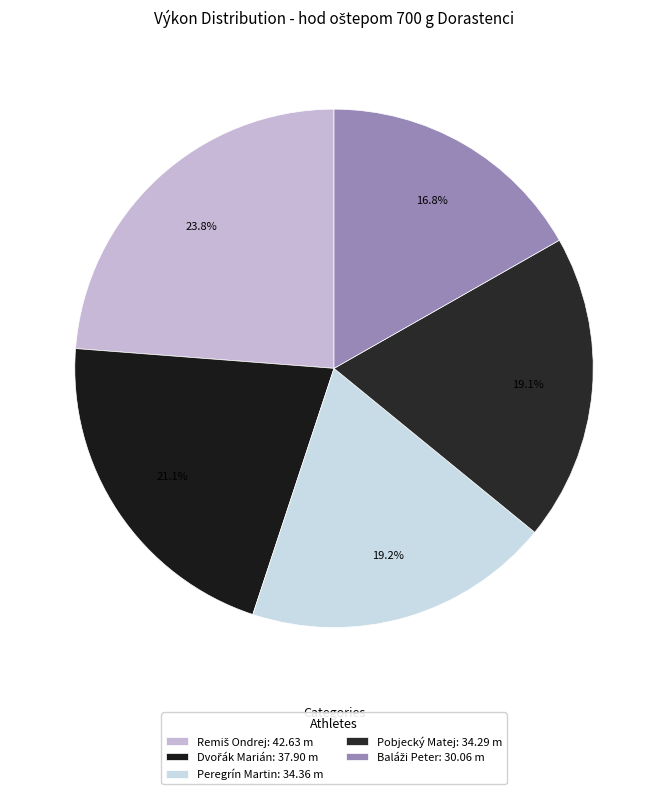

To the nearest percent, what is the average slice percentage?

20%